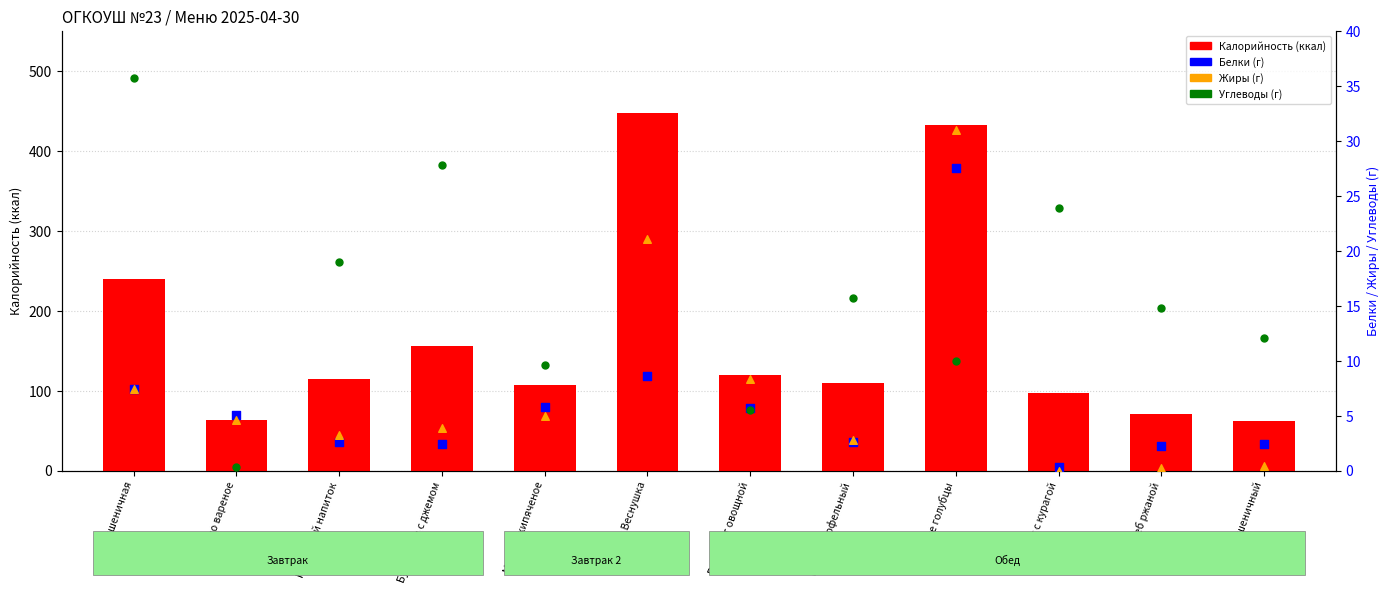

Which series has the largest total across all categories?

Калорийность